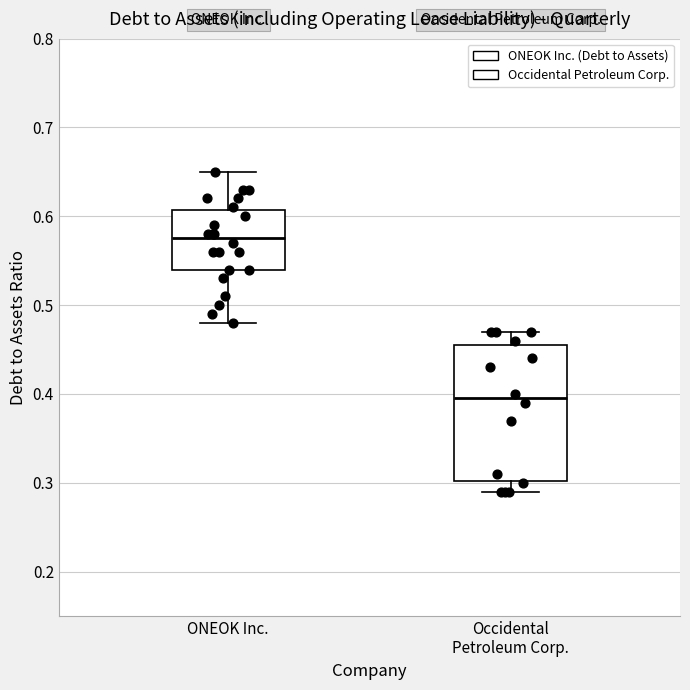

Where is the upper edge of the box for Occidental Petroleum Corp. on the y-axis? The values are not printed on the chart, so give them approximately, as read against the axis.

0.46